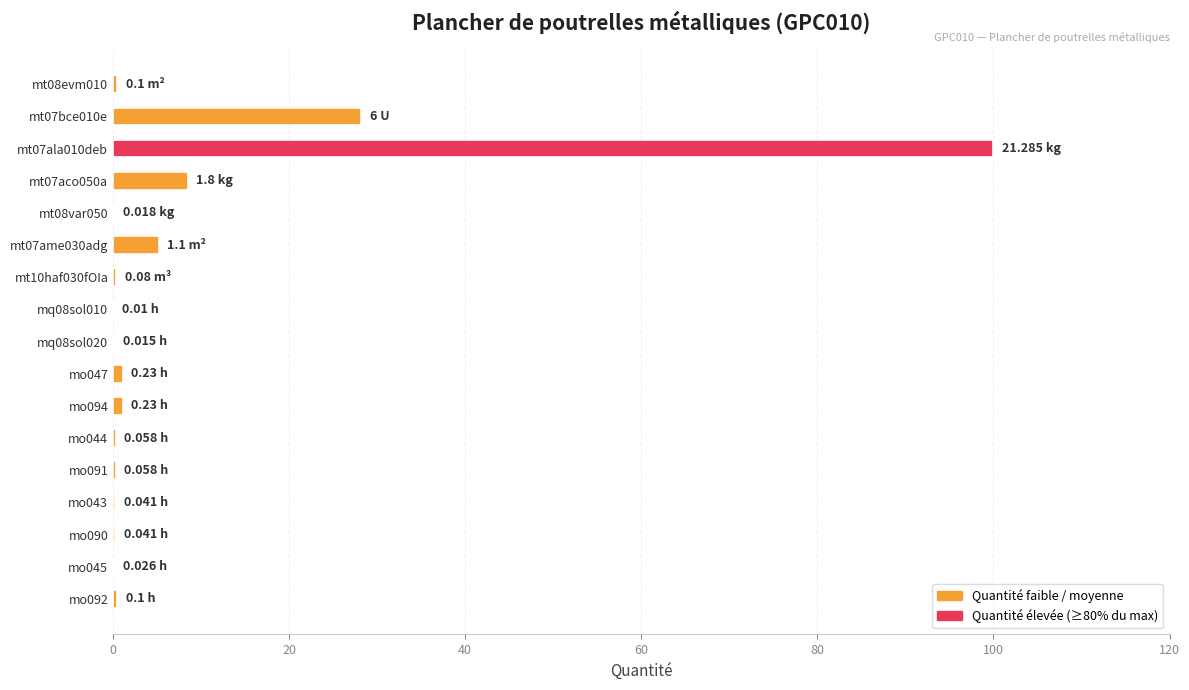

What is the sum of all values?

146.5